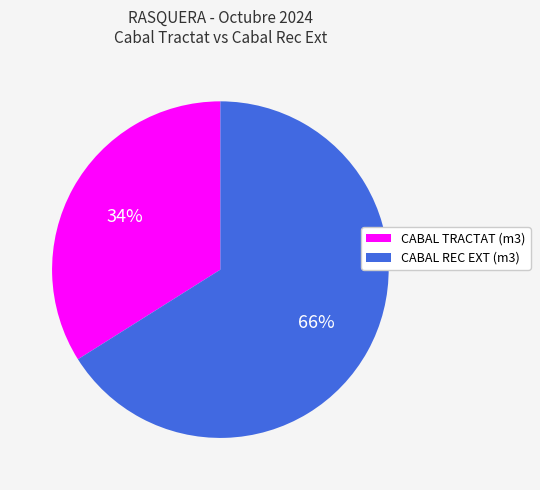

Which slice is the largest?

CABAL REC EXT (m3)